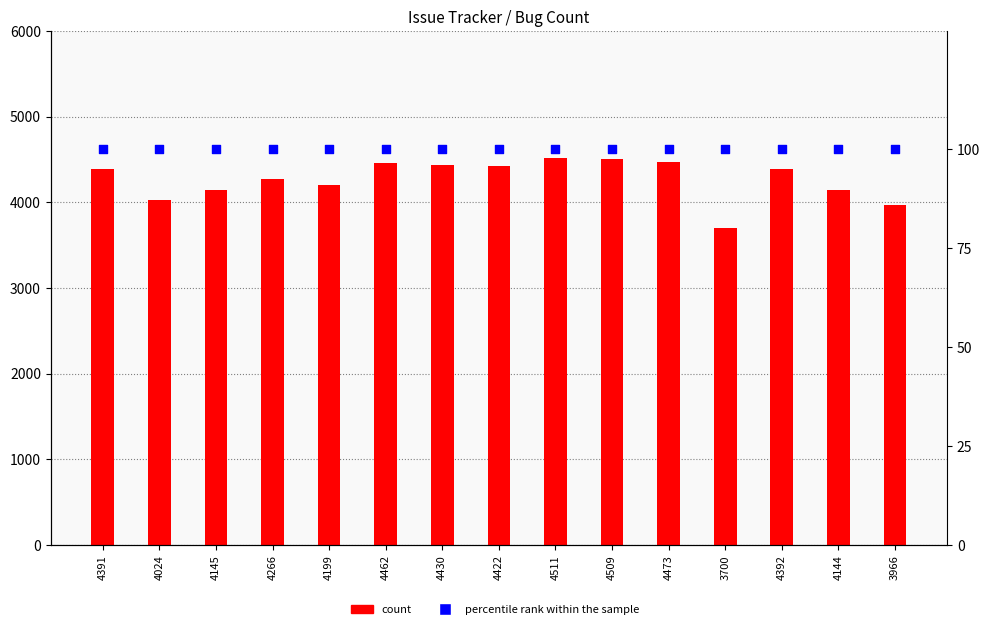

Which series has the largest total across all categories?

count